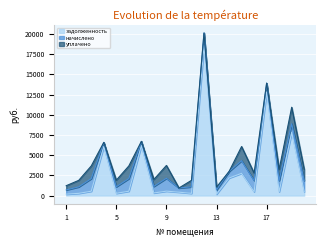

What is the average value of the начислено series?

1039.9